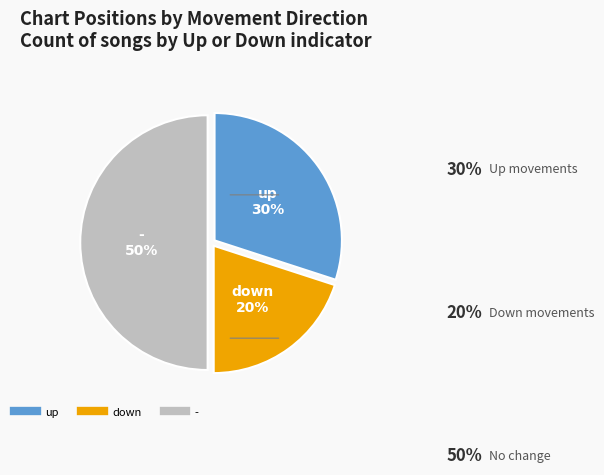

Does up represent more than half of the total?

No